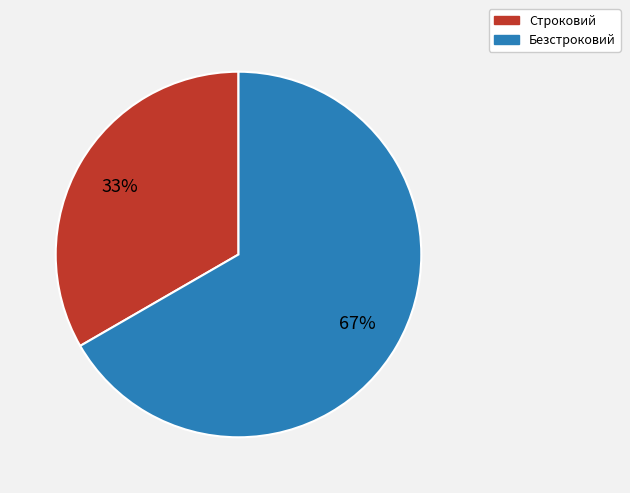

Count the number of slices in the pie.

2